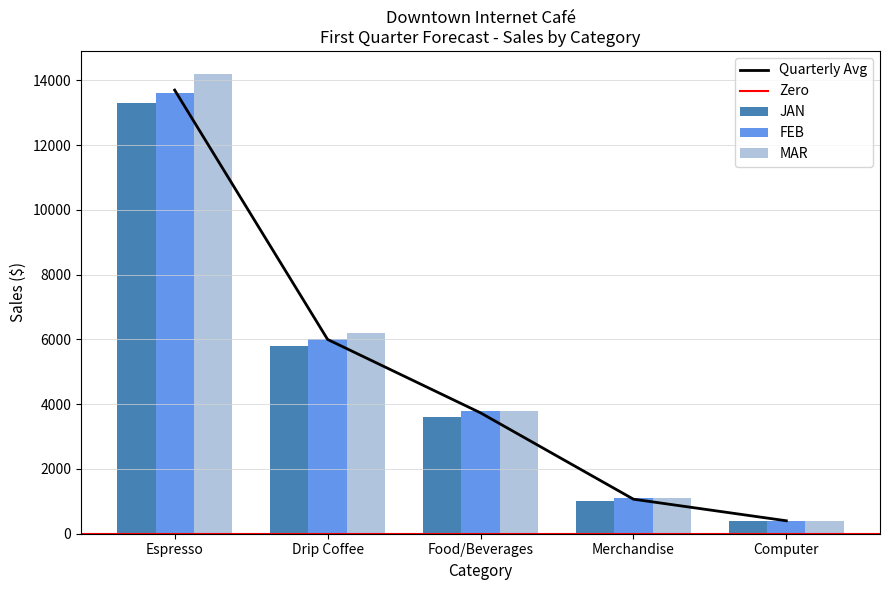

What is the value of the FEB bar at the 1st from the left?

13600